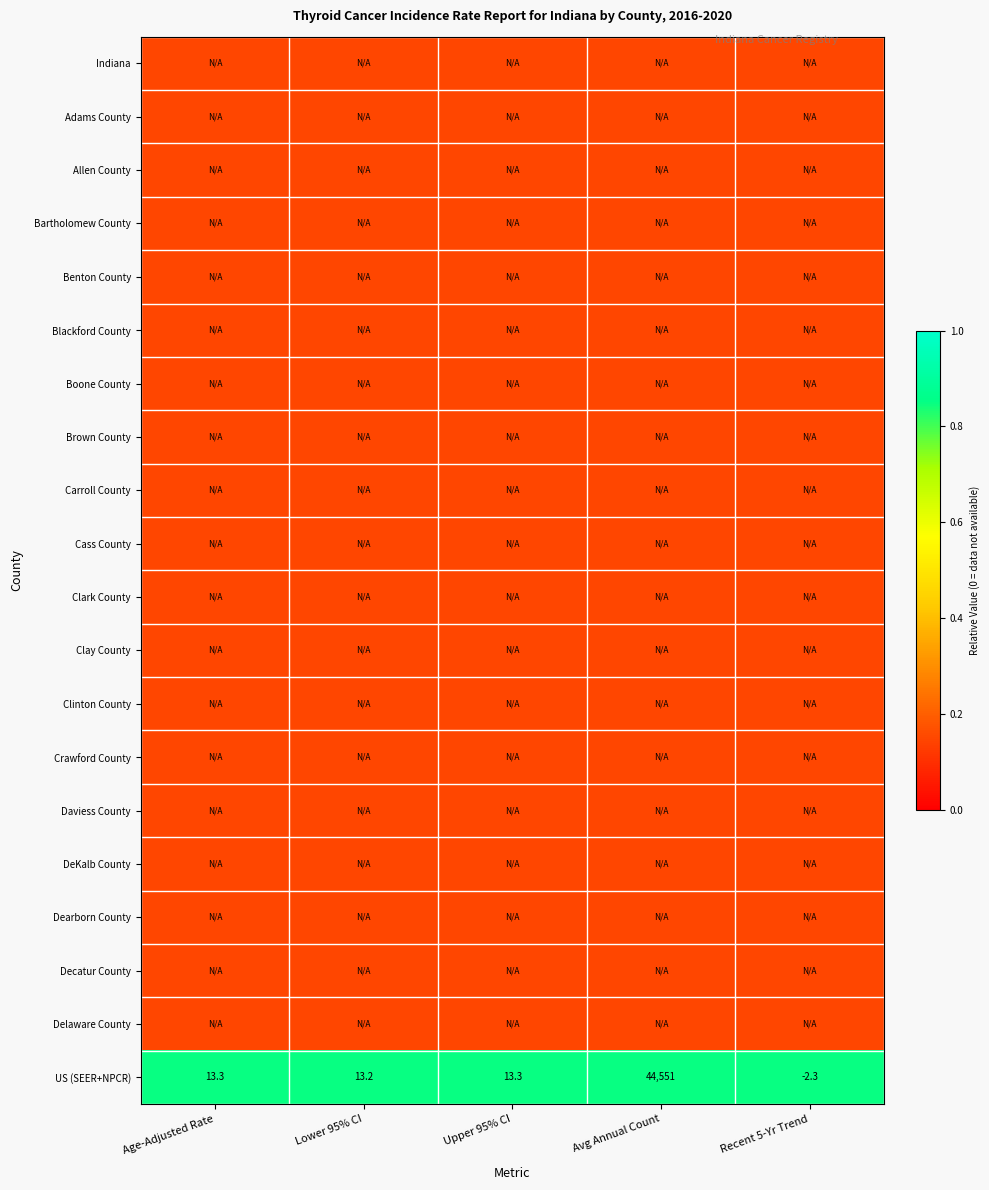

At which label does US (SEER+NPCR) first exceed 13?

Age-Adjusted Rate